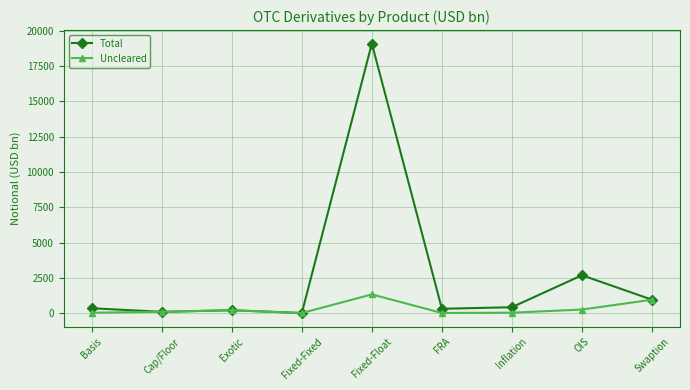

What position from the left is Fixed-Fixed?

4